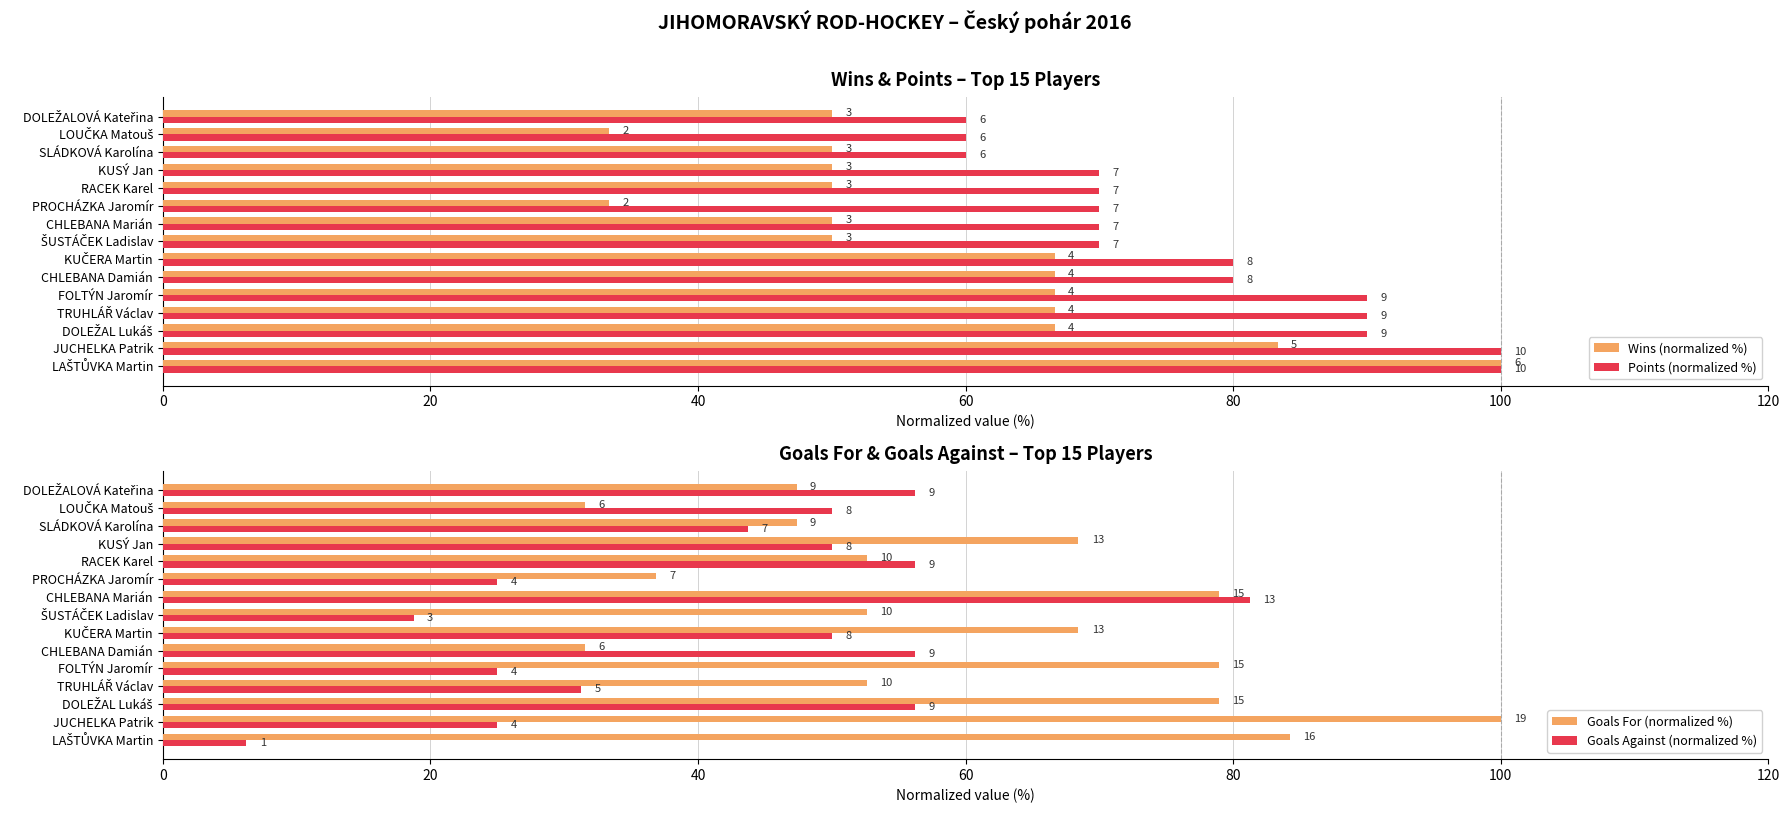

How many groups of bars are there?

15